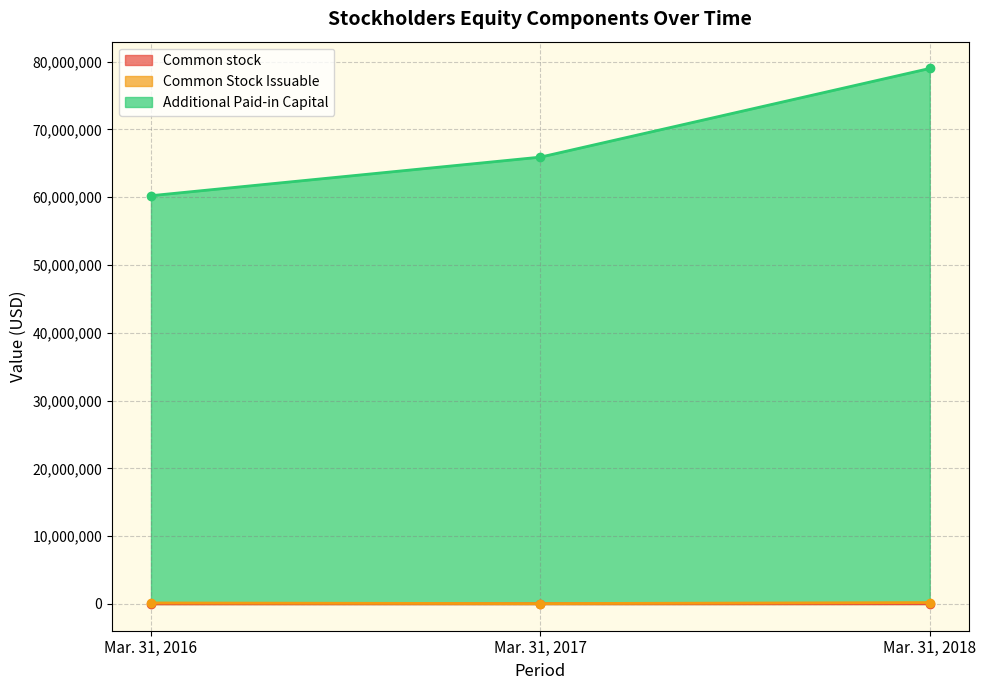

At which label is Common stock closest to 31931?

Mar. 31, 2017